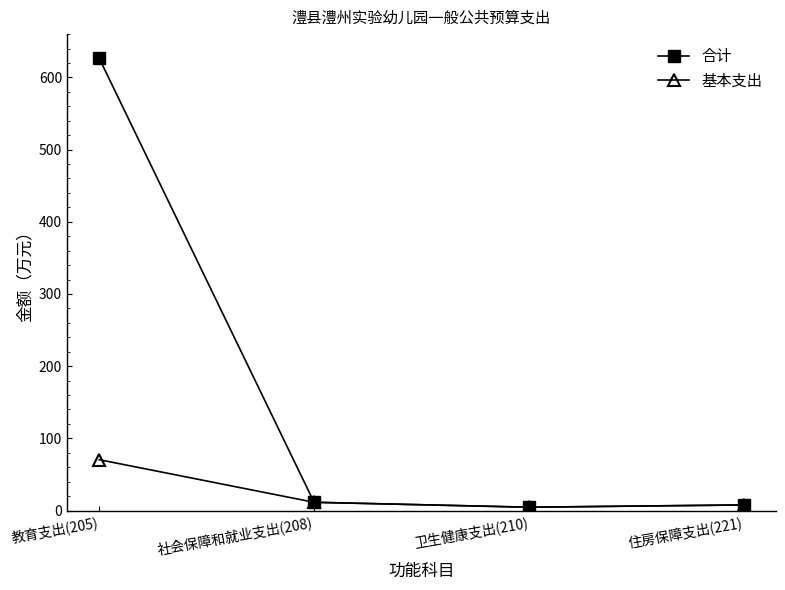

The 合计 series shows 7.8 at 住房保障支出(221). True or false?

True